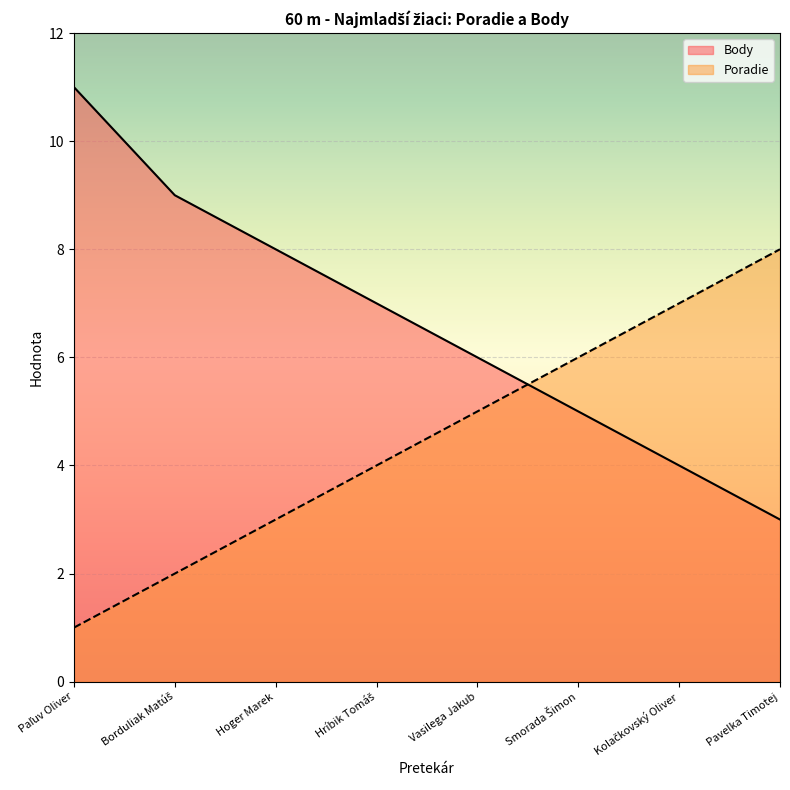

What is the sum of the Body values at Hoger Marek and Smorada Šimon?

13